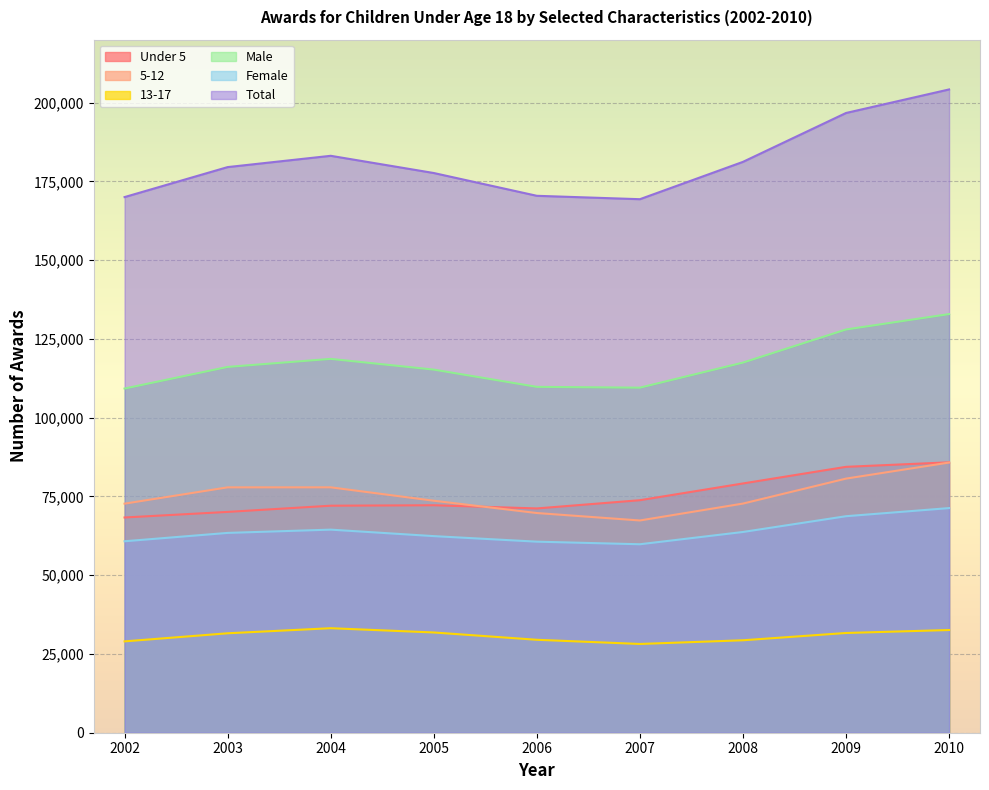

True or false: Female and Male cross at least once.

False